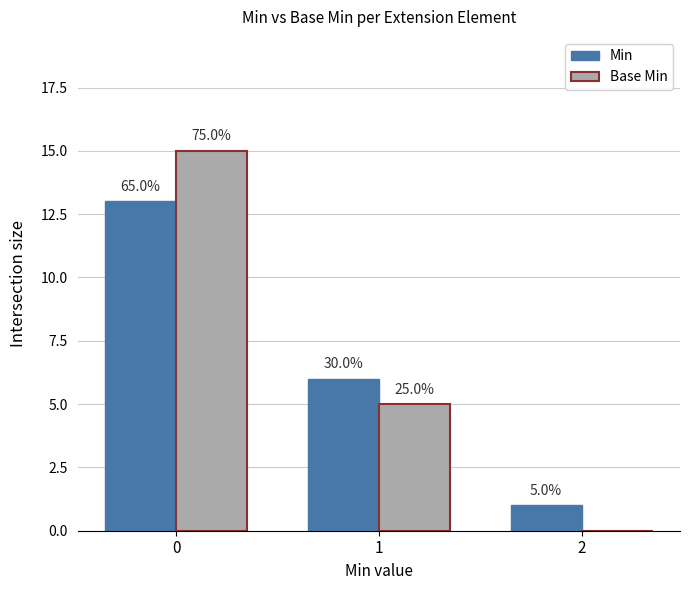

Is the value of Min at 2 greater than the value of Base Min at 0?

No